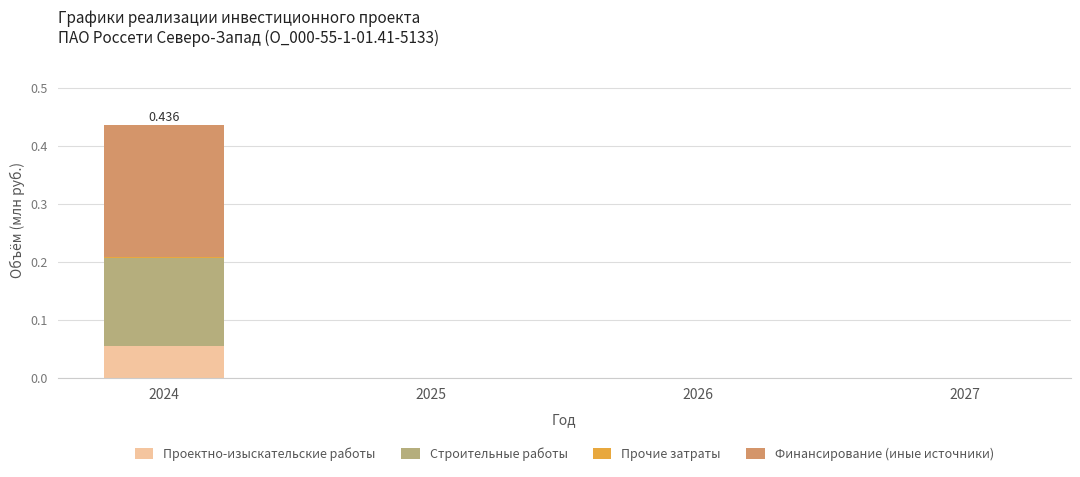

How many series are shown in this chart?

4